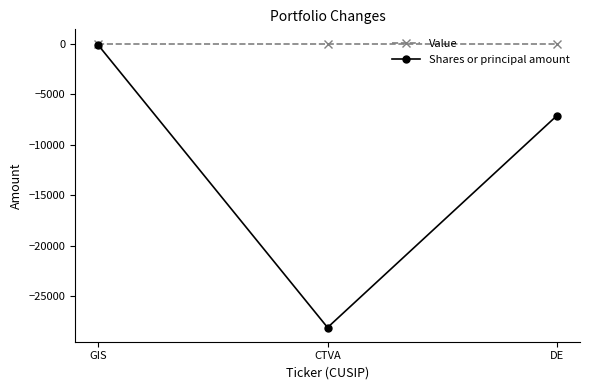

What is the label of the 3rd point from the right?

GIS